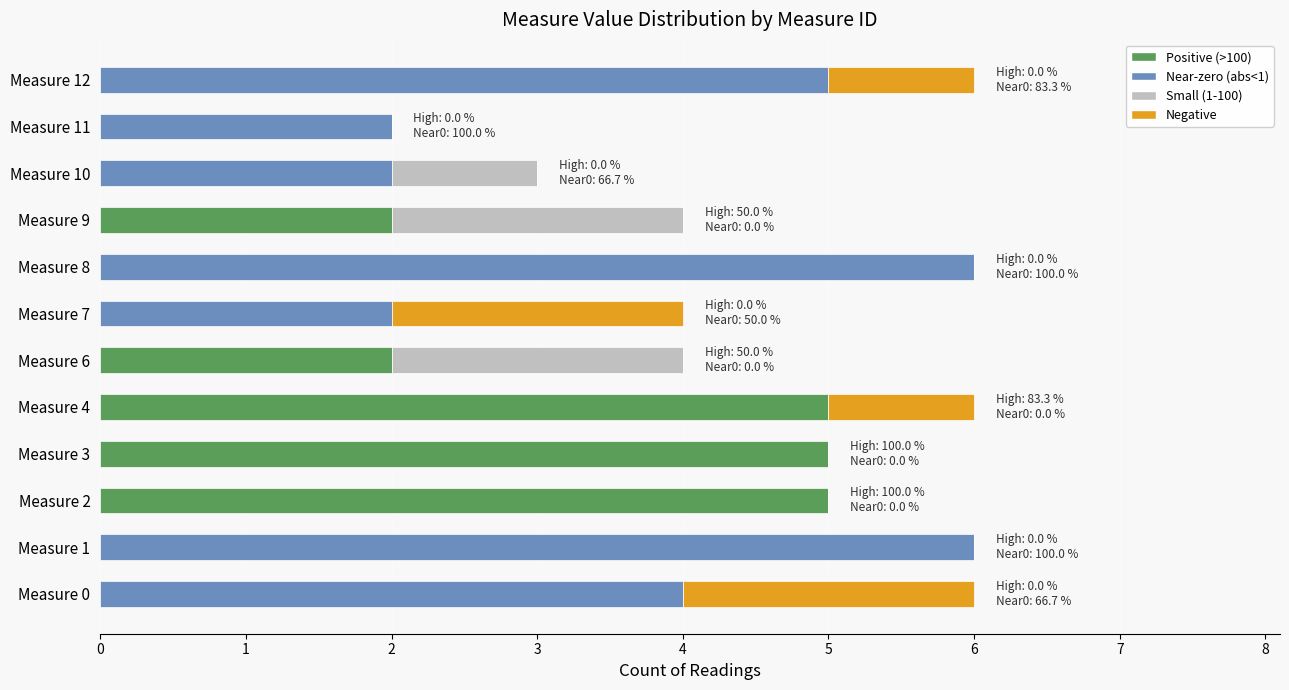

What is the maximum value for Positive (>100)?

5